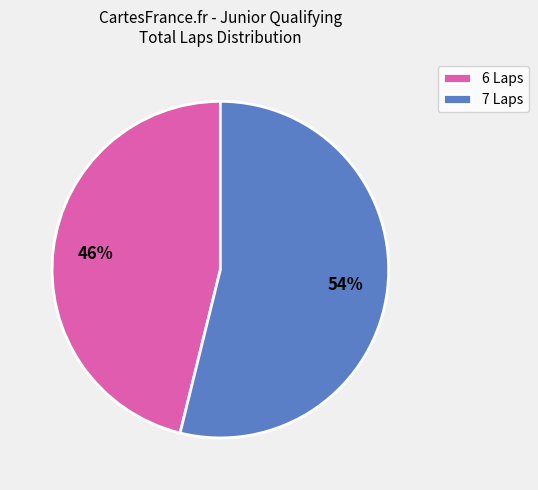

Rank the categories by value from highest to lowest.

7 Laps, 6 Laps